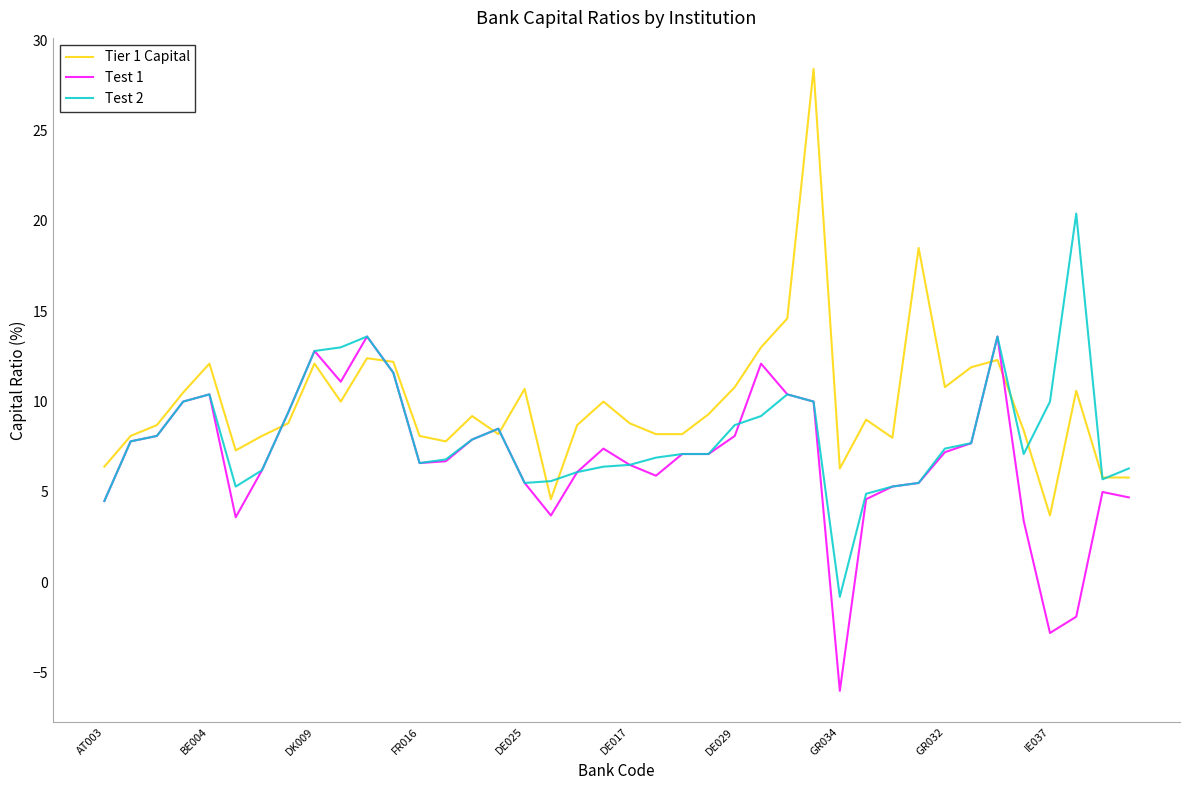

Which series has the largest range (max minus min)?

Tier 1 Capital